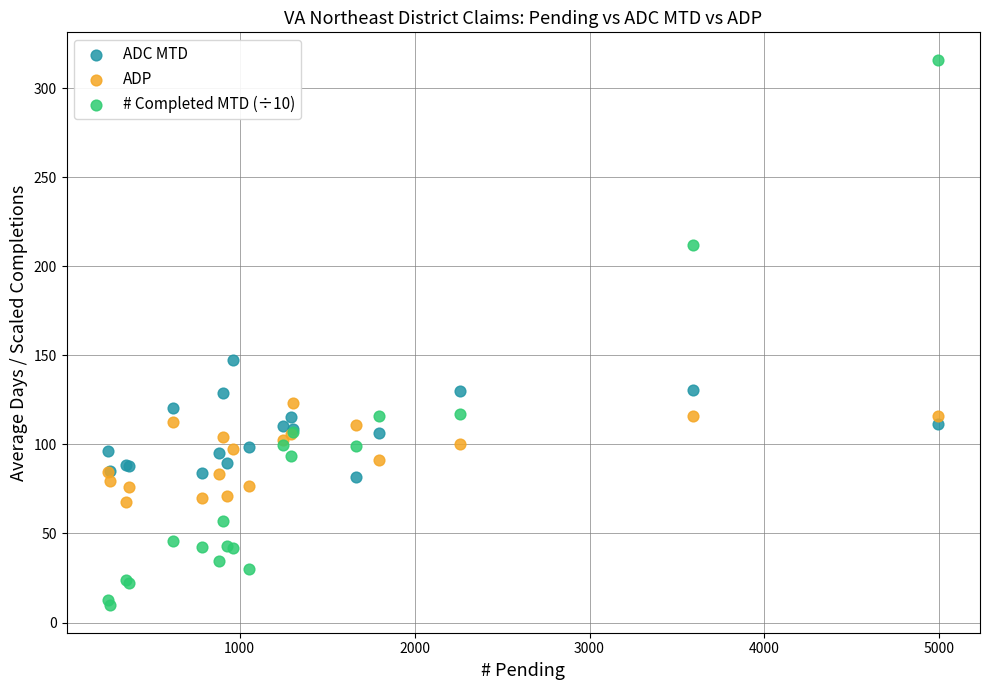

Which series reaches the minimum Y coordinate?

# Completed MTD (÷10)